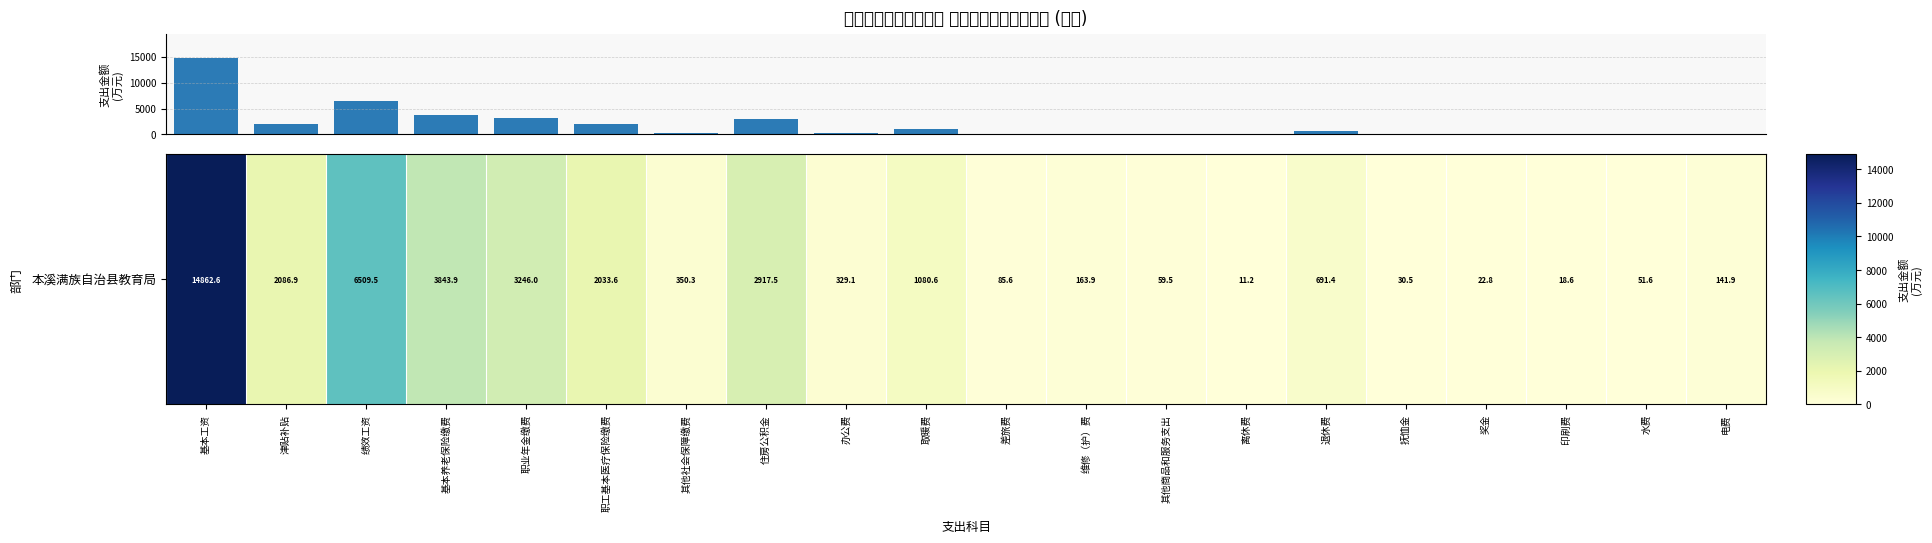

What is the sum of all values?

38537.0